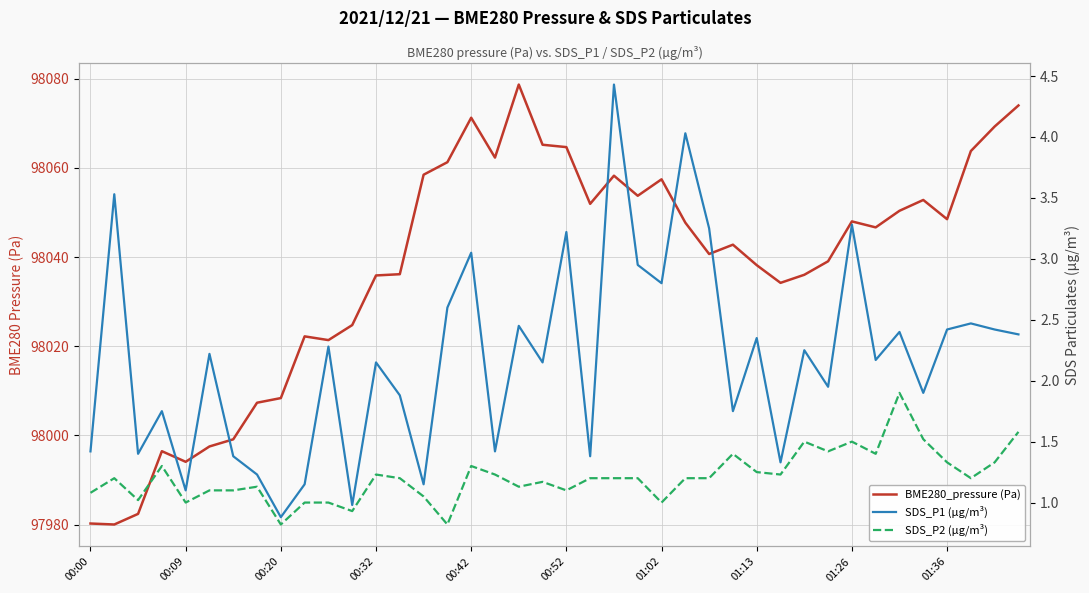

Which series has the largest total across all categories?

BME280_pressure (Pa)